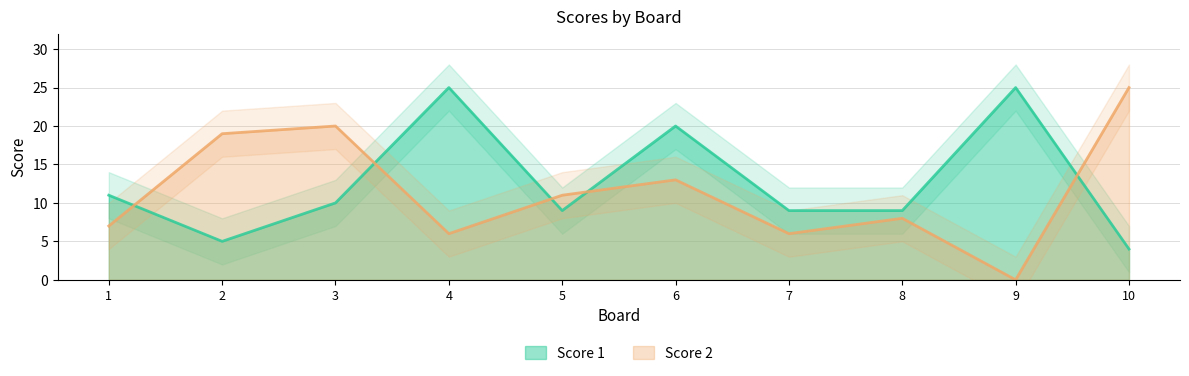

True or false: Score 1 has a value of 25 at 4.

True